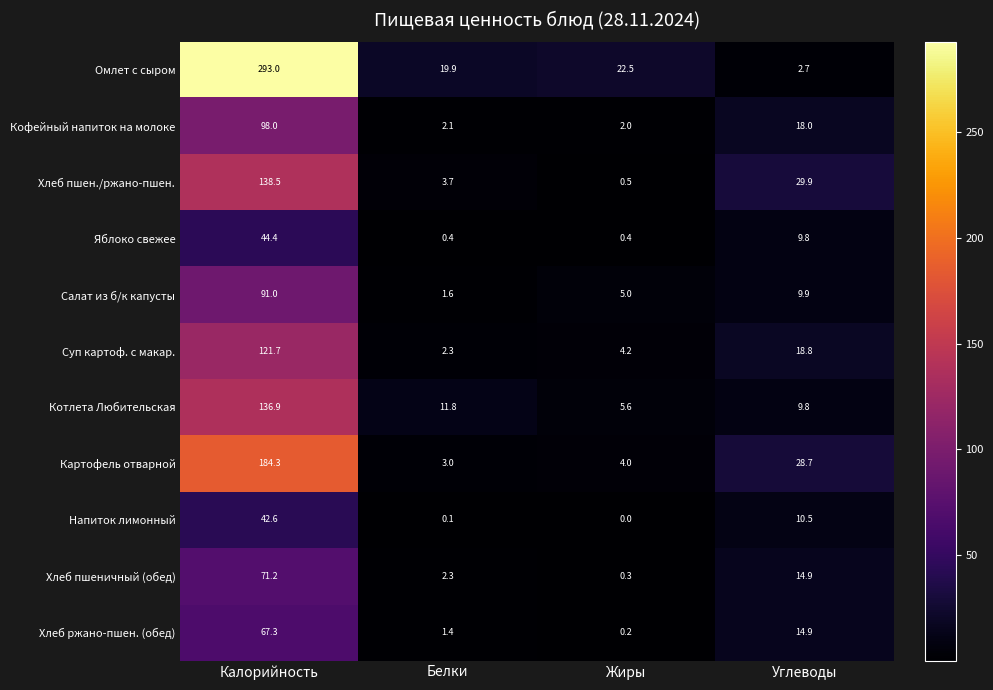

What is the total value across all series at Калорийность?

1288.9